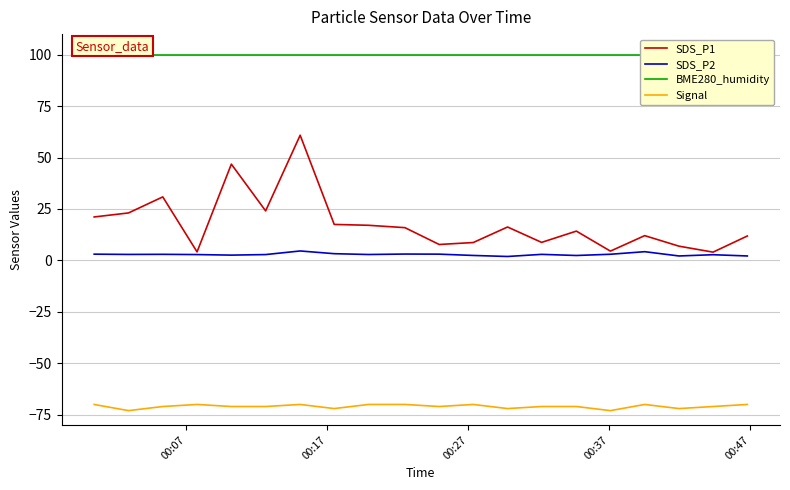

True or false: SDS_P1 and Signal intersect in this chart.

False